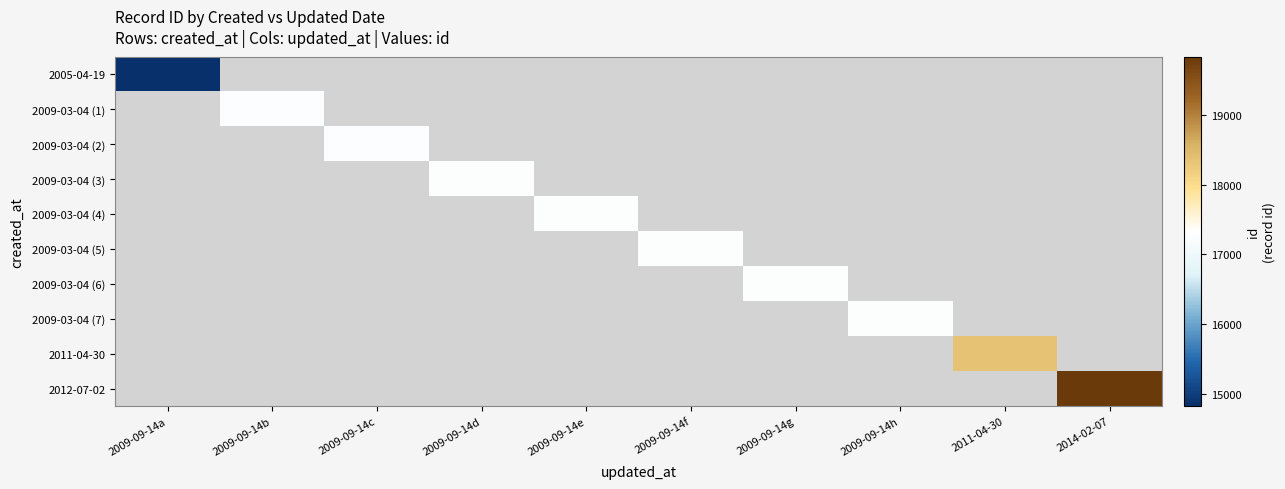

At which category is the sum across all series the highest?

2014-02-07